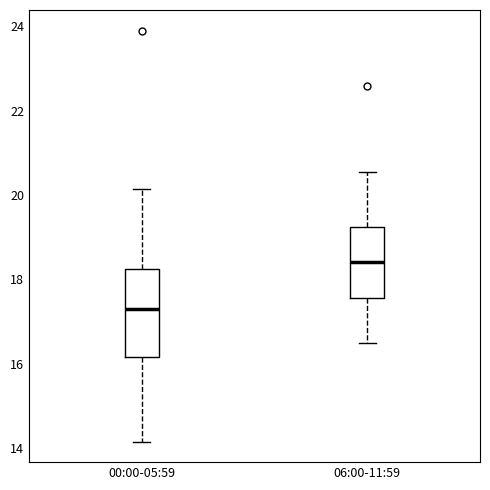

Reading left to right, transcribe this box plot: for each box, give where its median line is, the range the box spans, and where its two whiskers end, as read against the y-axis. The values are not printed on the chart, so give them approximately, as read against the axis.

00:00-05:59: median 17.4, box 16.2 to 18.2, whiskers 14.2 to 20.2
06:00-11:59: median 18.4, box 17.6 to 19.2, whiskers 16.6 to 20.6